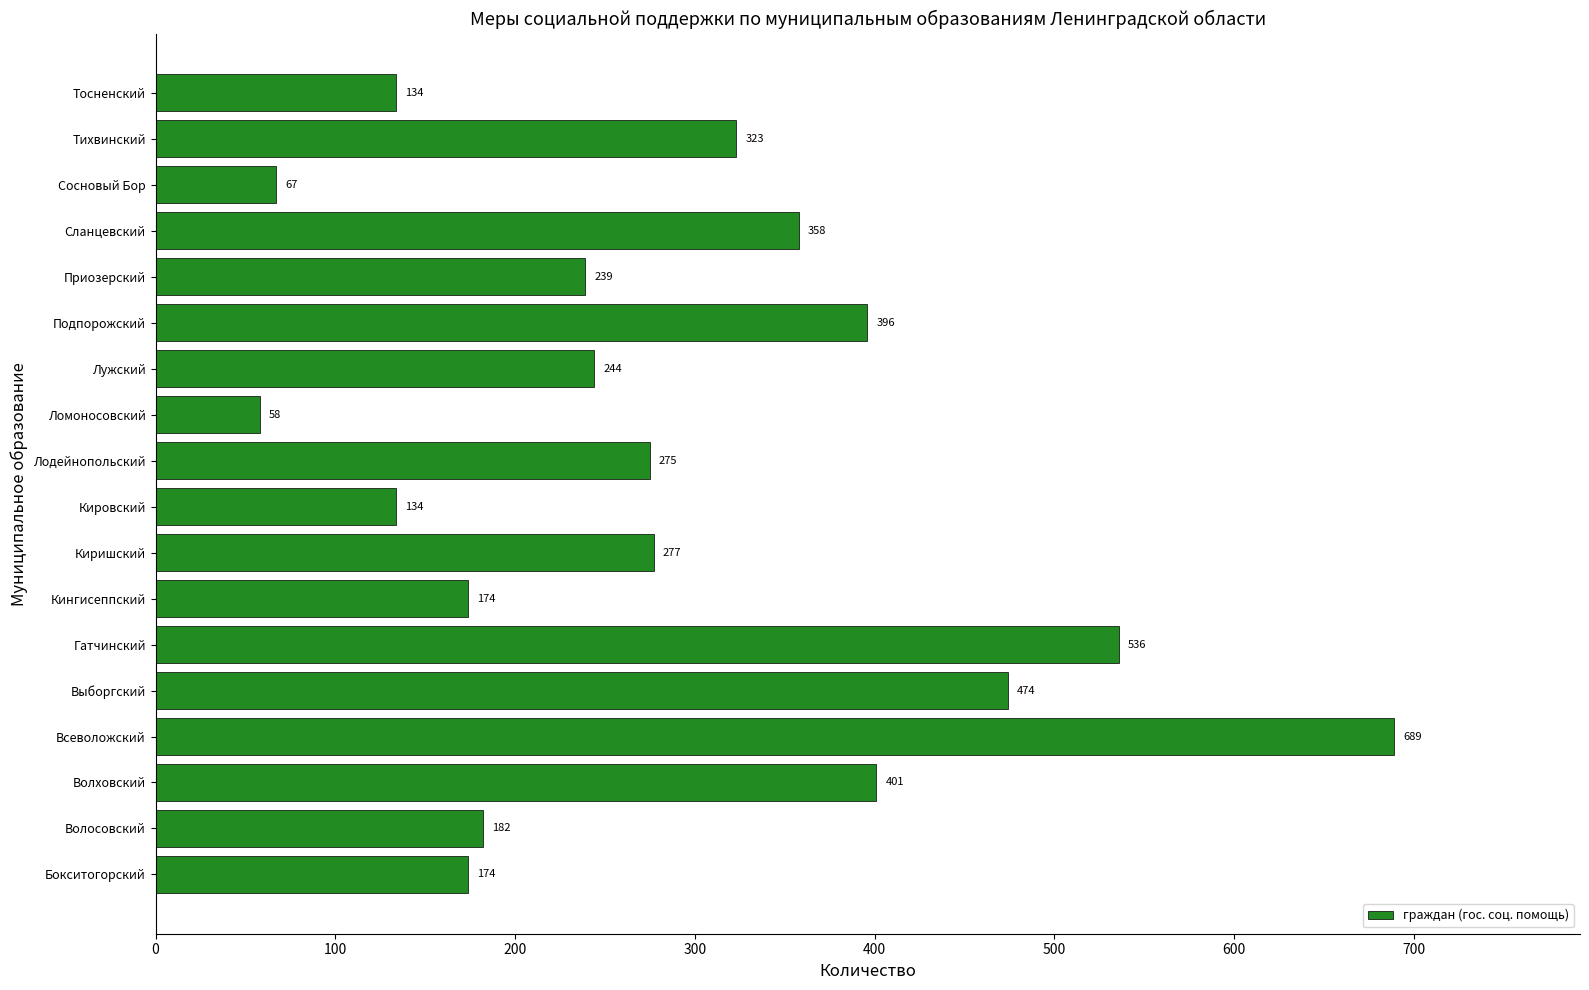

How many bars are there in total?

18